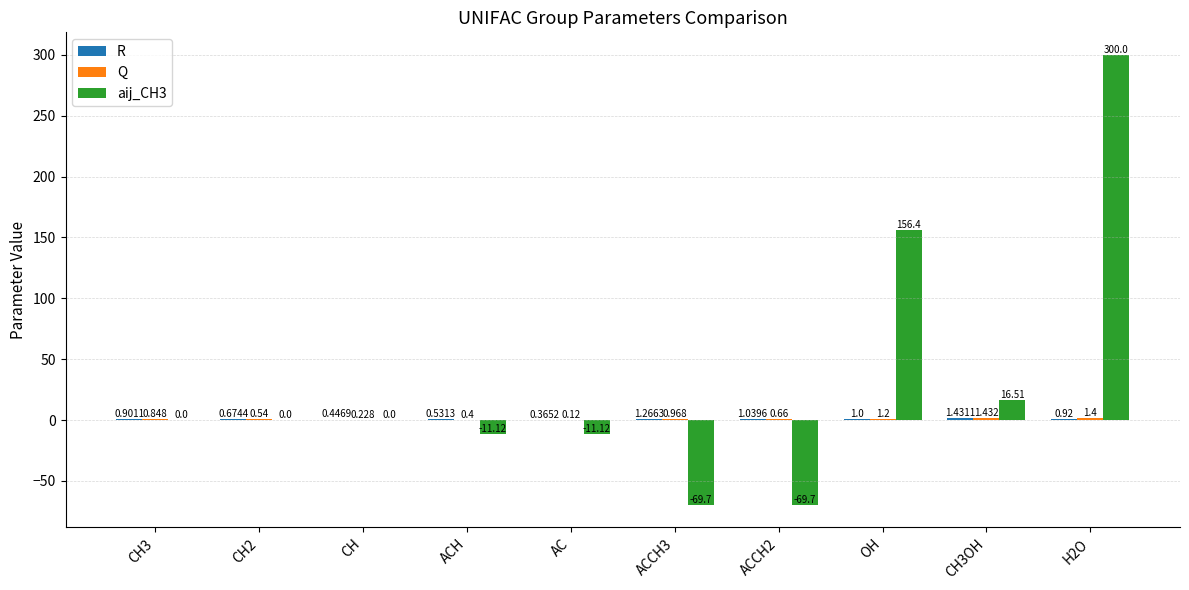

Which has a higher value, H2O or ACCH3?

ACCH3